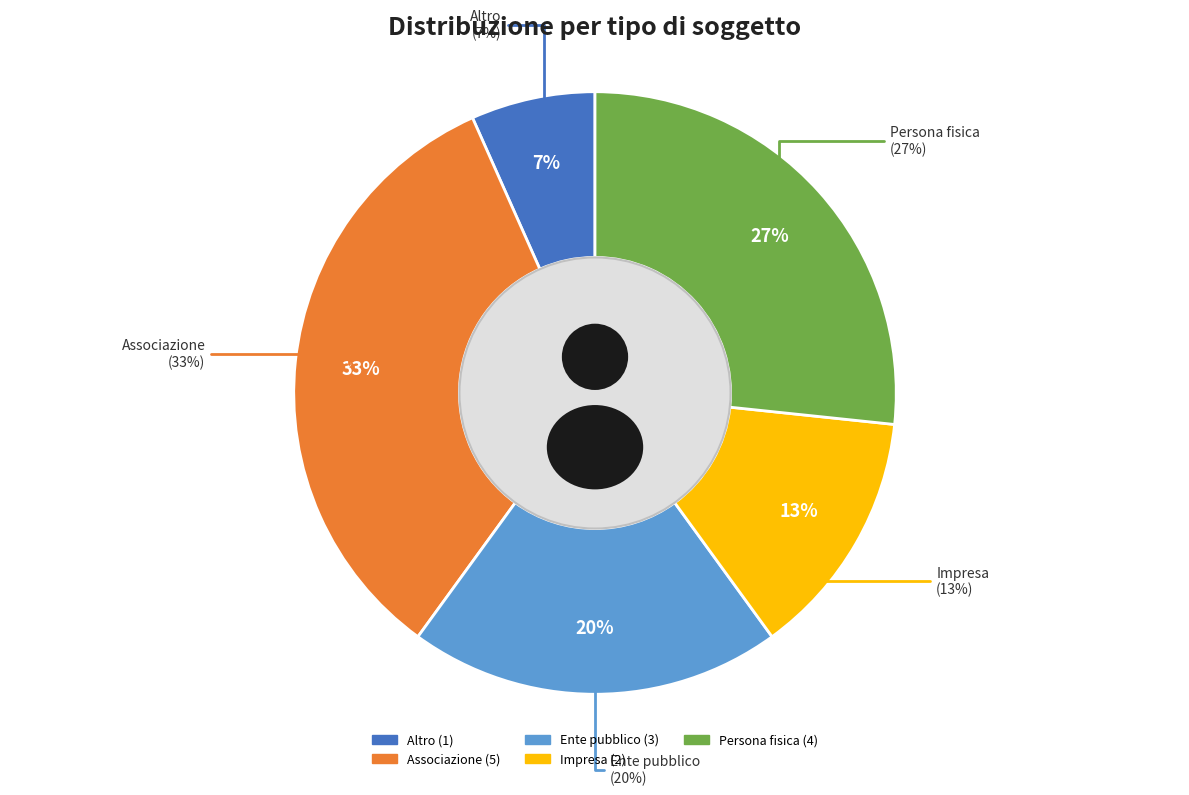

The Impresa slice represents 21% of the pie. True or false?

False